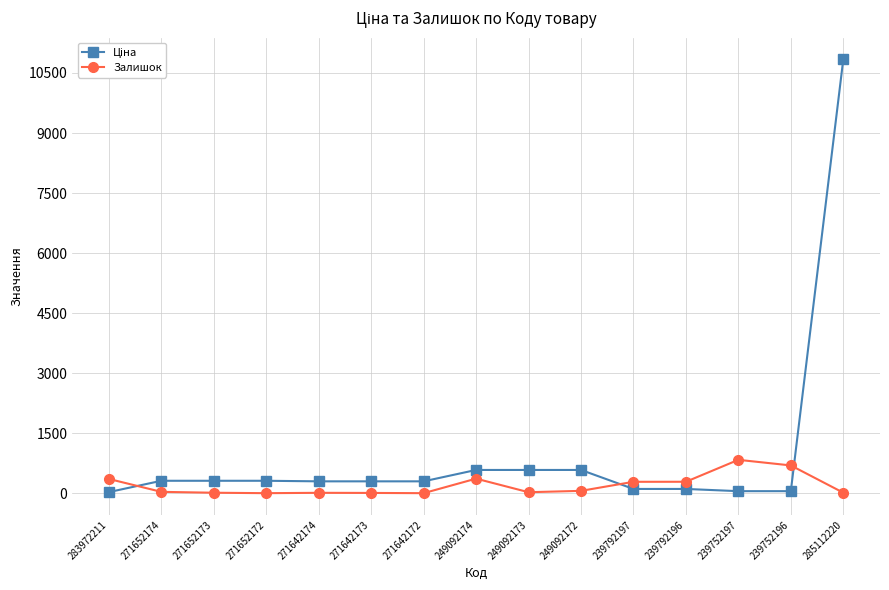

How many distinct data groups are displayed?

2